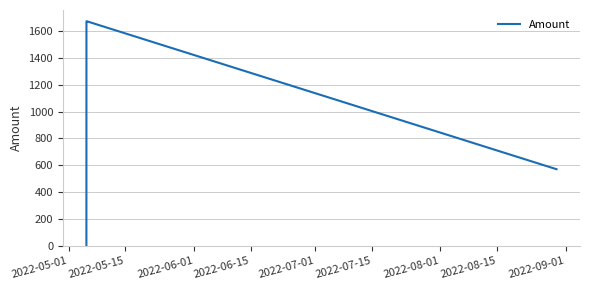

What is the difference between the maximum and minimum values?

1671.9